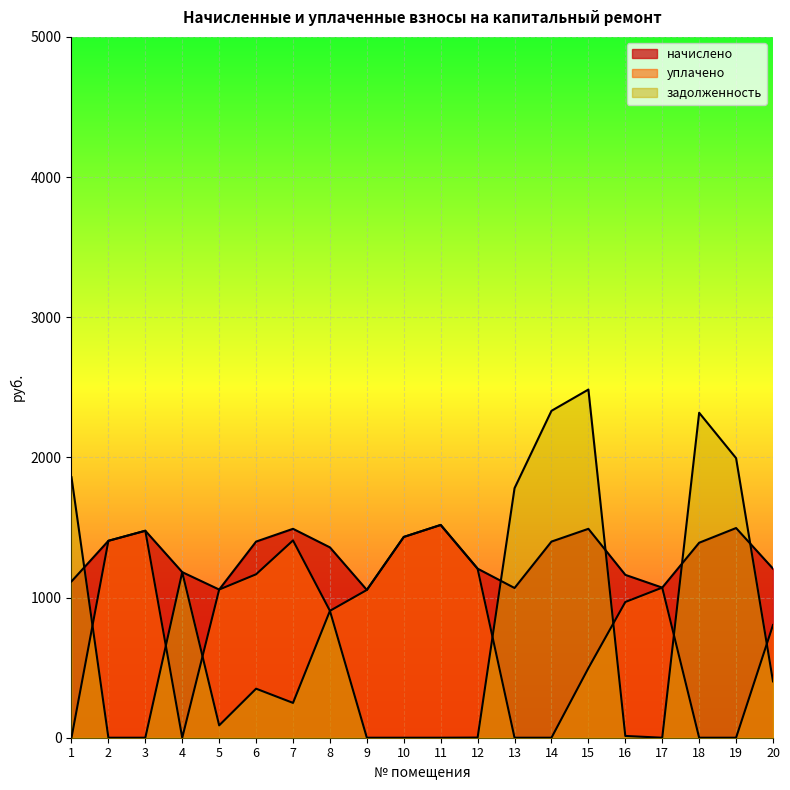

Reading left to right, what are all the values shown in this chart?

начислено: 1115.0	1404.8	1476.6	1181.3	1057.1	1399.3	1490.4	1357.9	1054.3	1432.4	1518.0	1206.1	1068.2	1399.3	1490.4	1162.0	1070.9	1391.0	1496.0	1206.2
уплачено: 0.0	1404.8	1476.6	0.0	1057.1	1166.1	1407.6	905.3	1054.3	1432.4	1518.0	1205.1	0.0	0.0	496.8	968.3	1070.9	0.0	0.0	804.1
задолженность: 1858.4	0.0	0.0	1181.3	88.1	349.8	248.4	905.3	0.0	0.0	0.0	1.0	1780.3	2332.2	2484.0	12.6	0.0	2318.4	1994.6	402.1